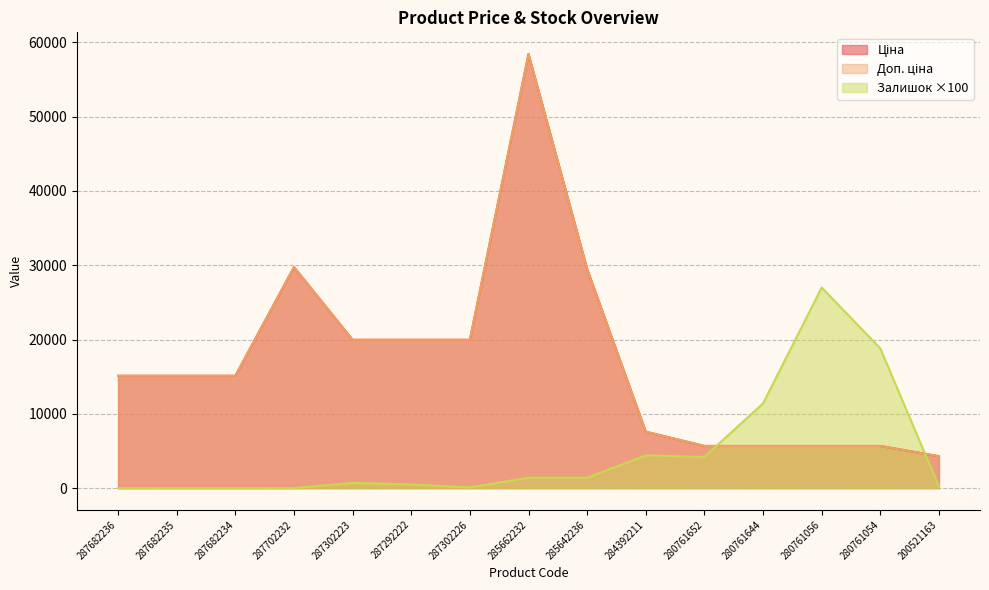

What is the greatest value displayed?

58426.5